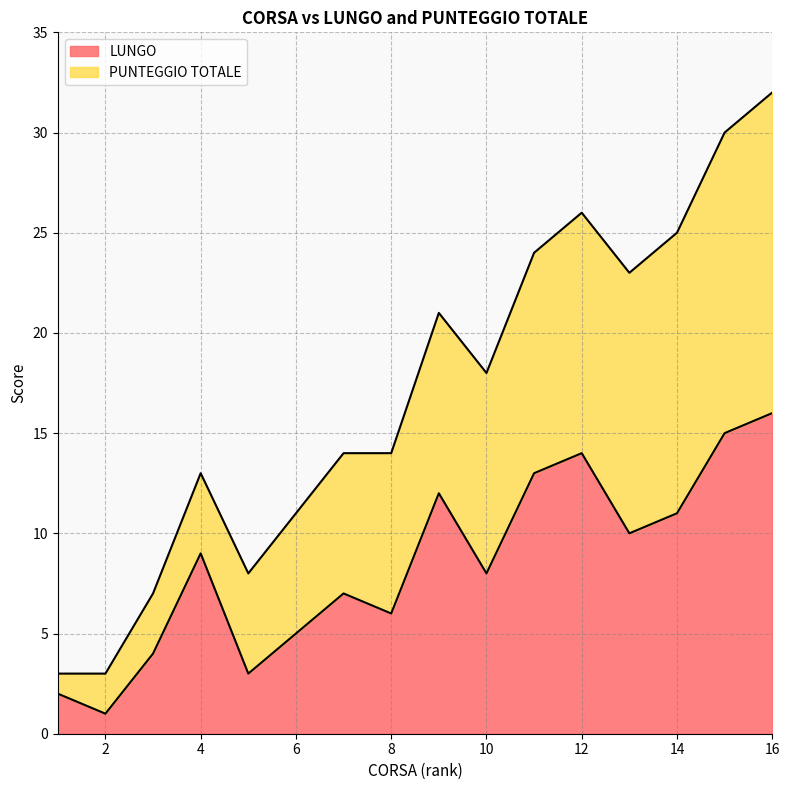

What is the spread (max minus min) of values at 9?

9